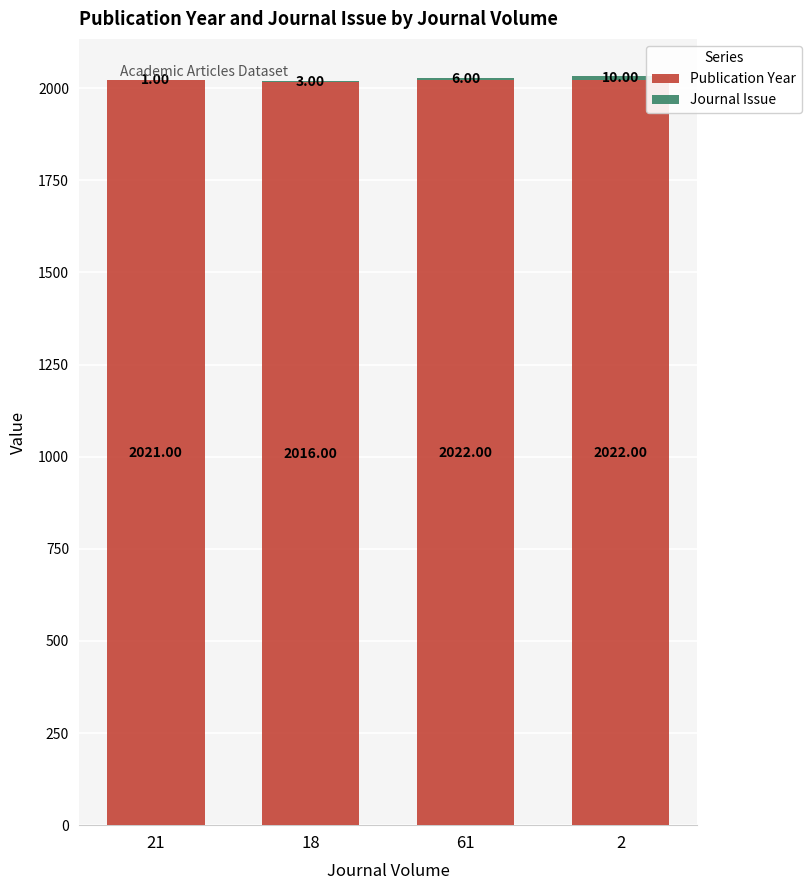

What is the total value across all series at 2?

2032